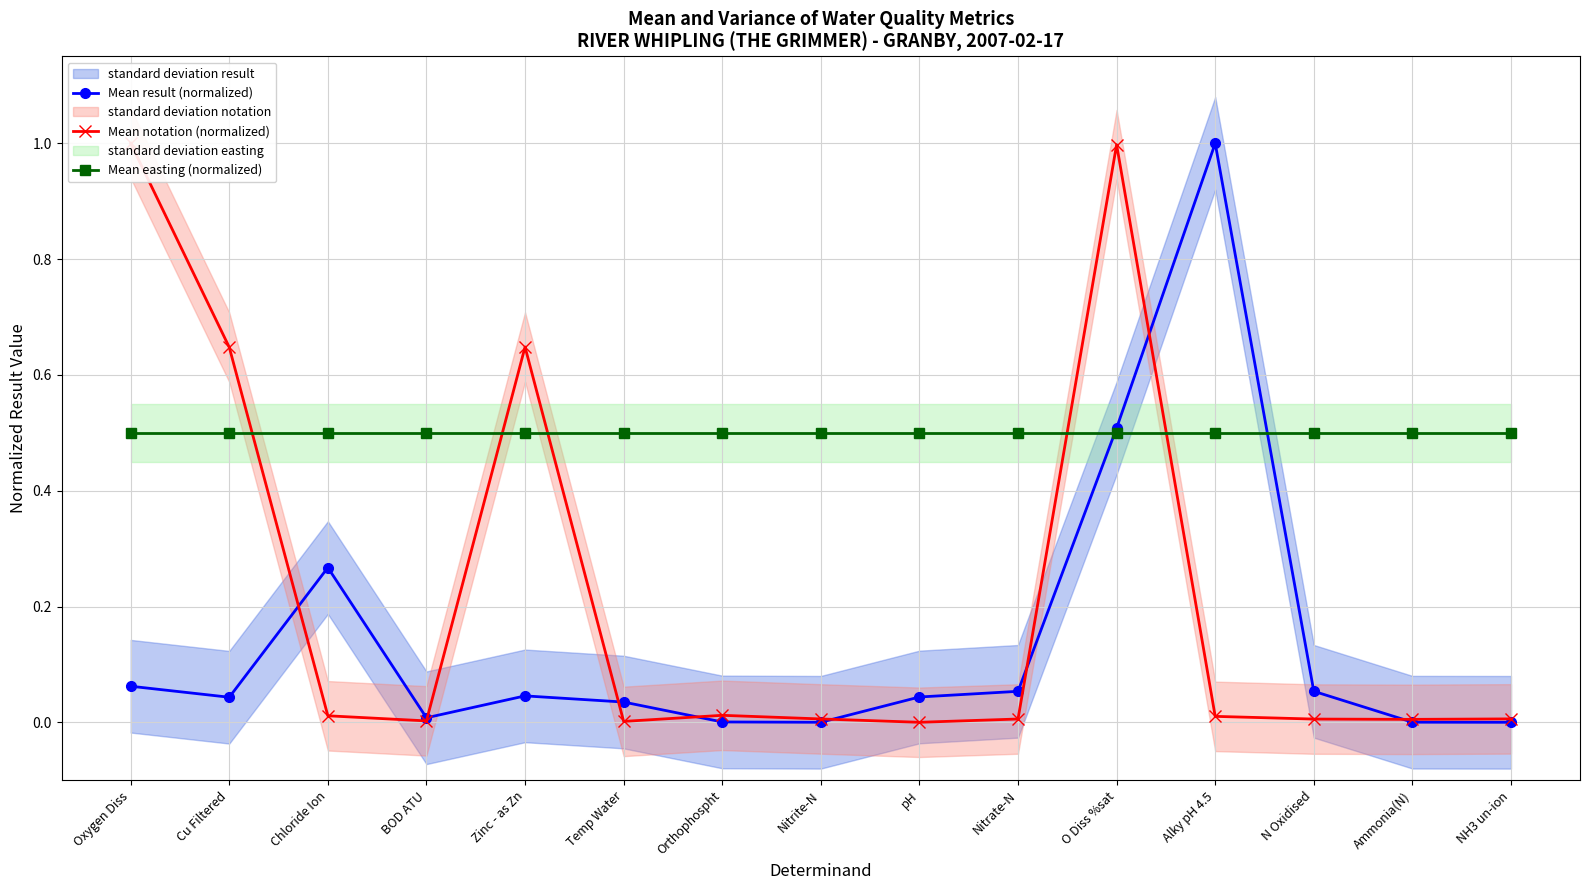

At which label is Mean notation (normalized) closest to 0?

pH